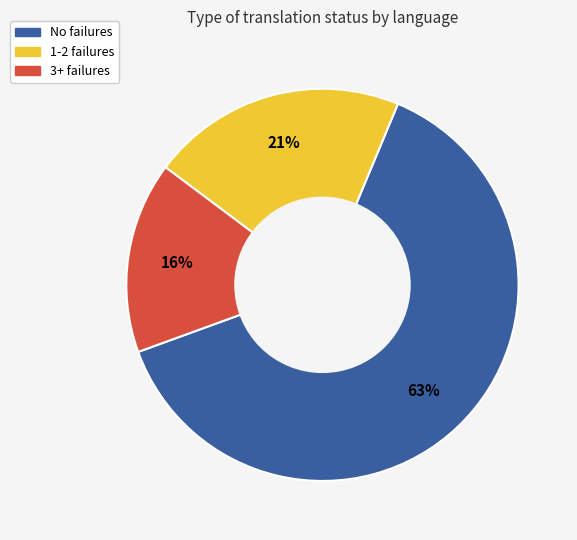

How many segments does this pie chart have?

3